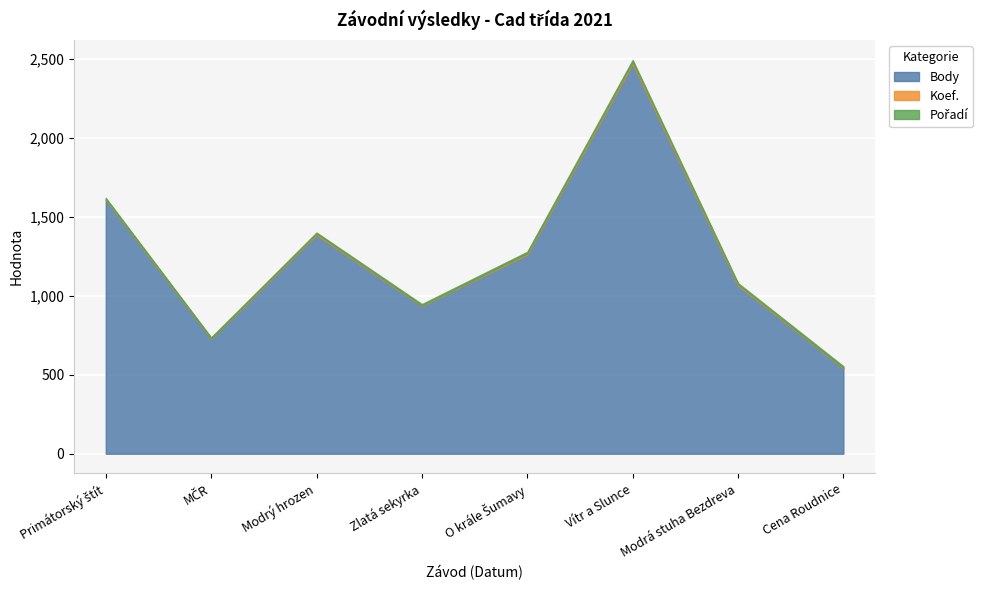

What position from the left is 2021-07-03?

6